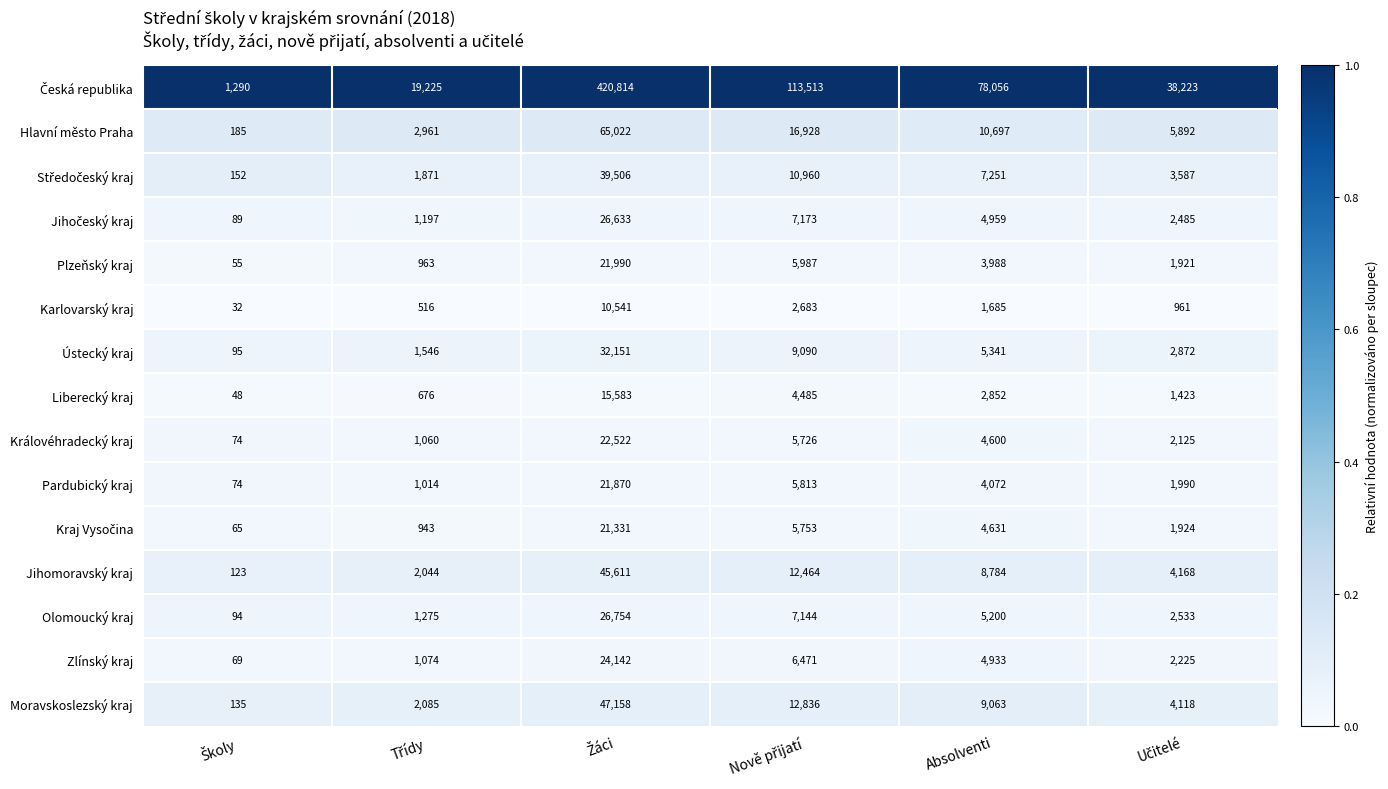

What is the sum of all Olomoucký kraj values?

43000